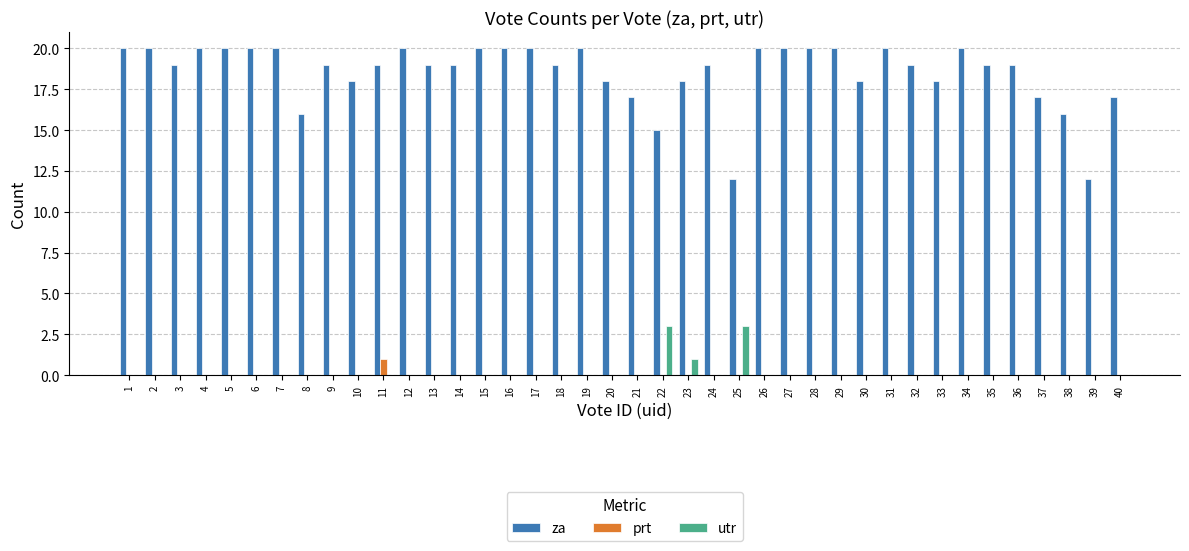

Which series has the largest total across all categories?

za